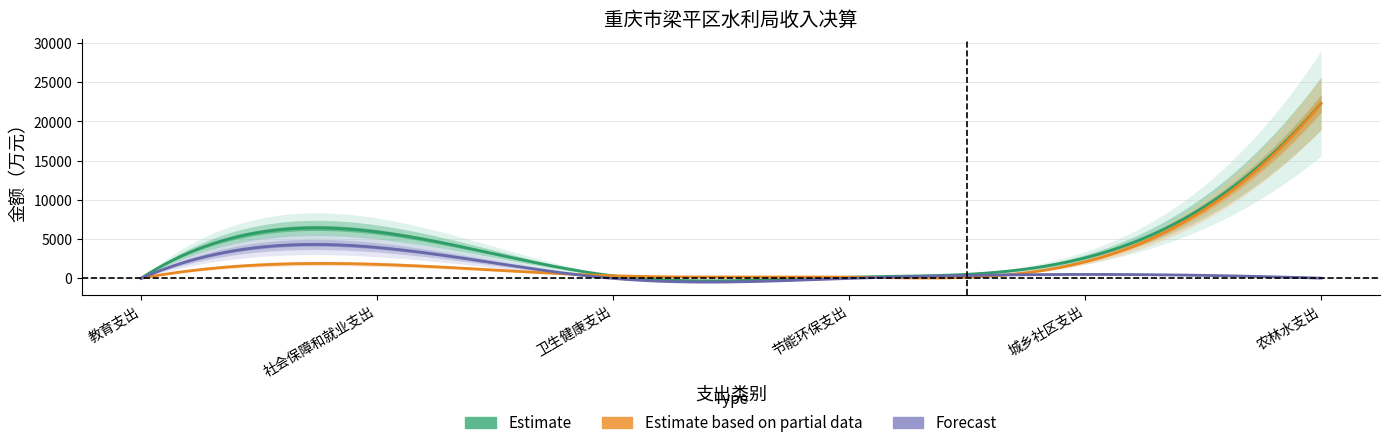

At 卫生健康支出, list the series in order from largest to smallest.

Estimate, Estimate based on partial data, Forecast